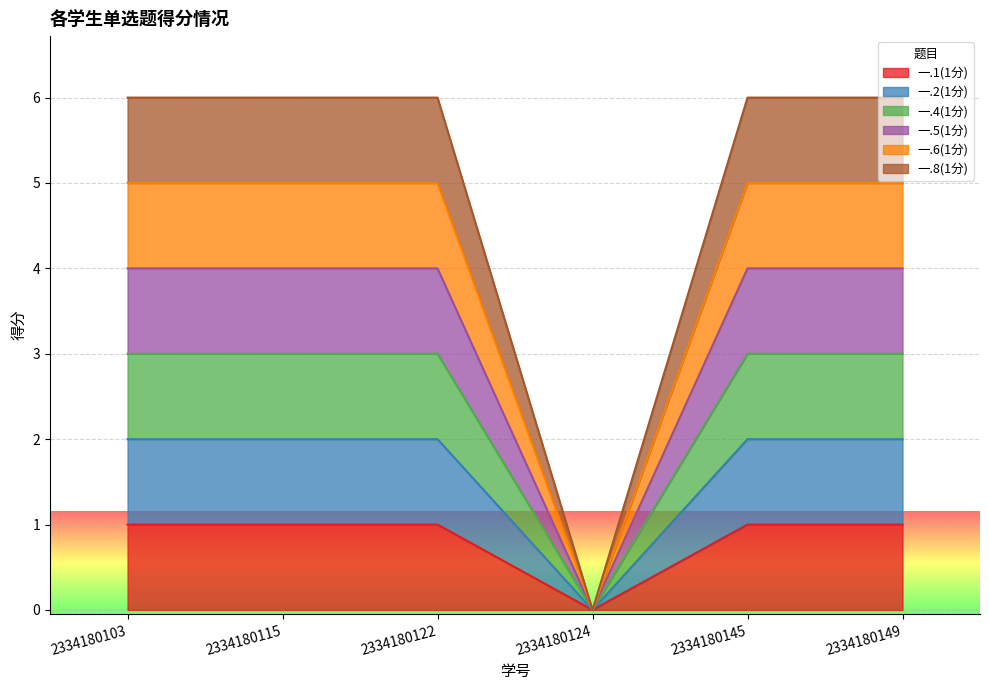

How many 一.2(1分) values are between 2 and 3?

5